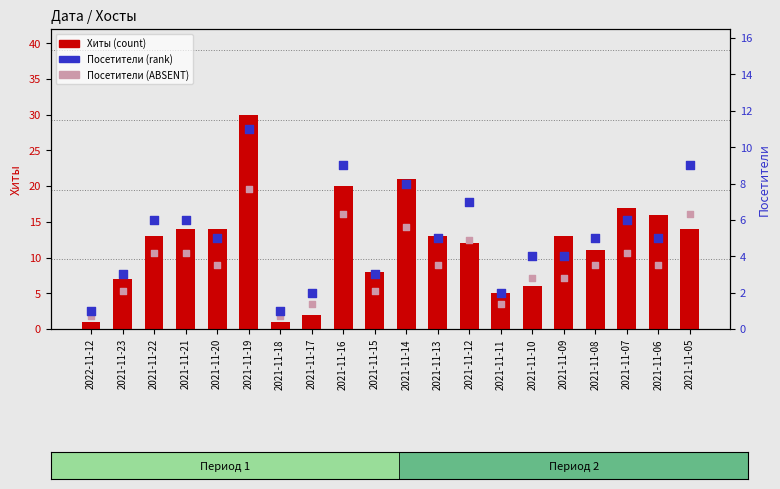

Is the value of Посетители (ABSENT) at 2021-11-22 greater than the value of Хиты (count) at 2021-11-07?

No